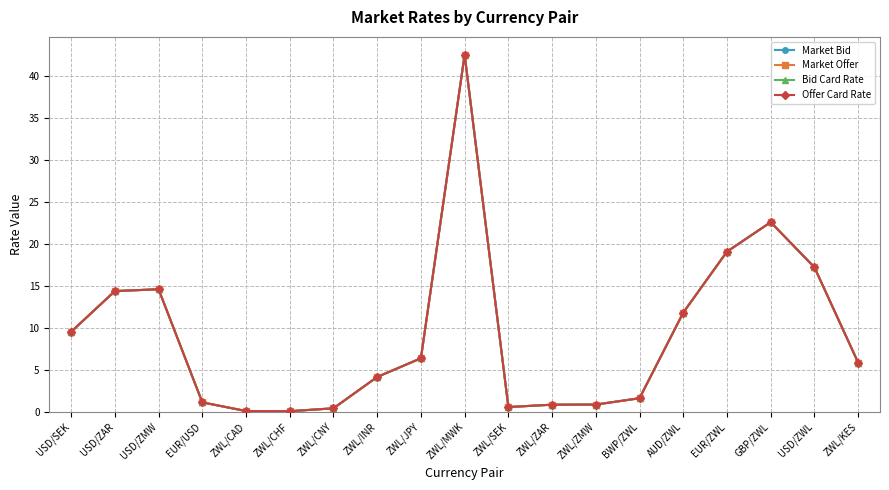

At which label does Bid Card Rate first exceed 5?

USD/SEK